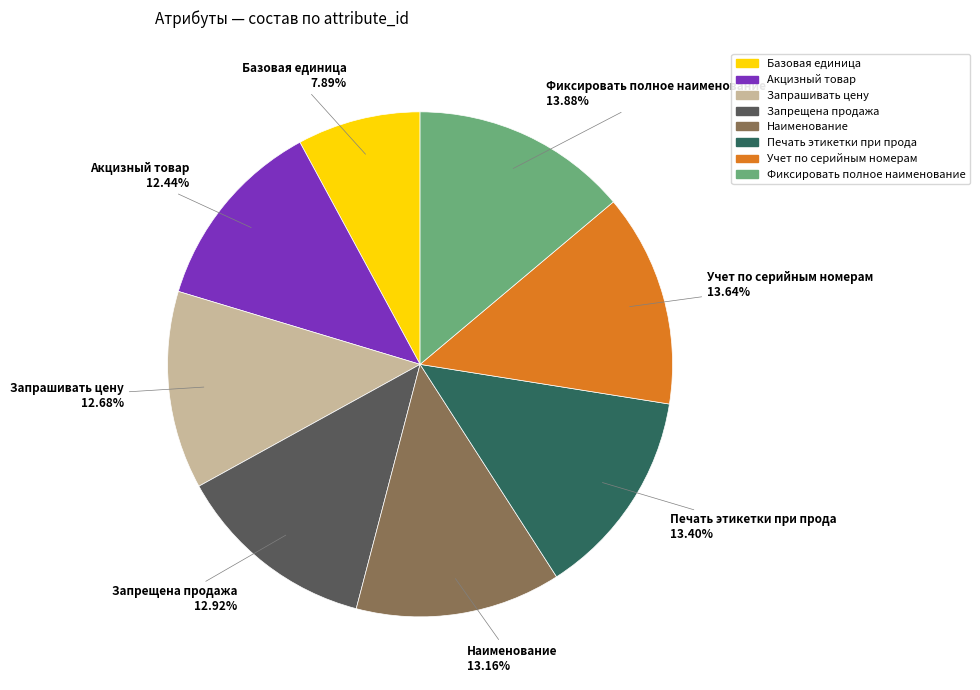

Does Наименование account for over 50% of the chart?

No